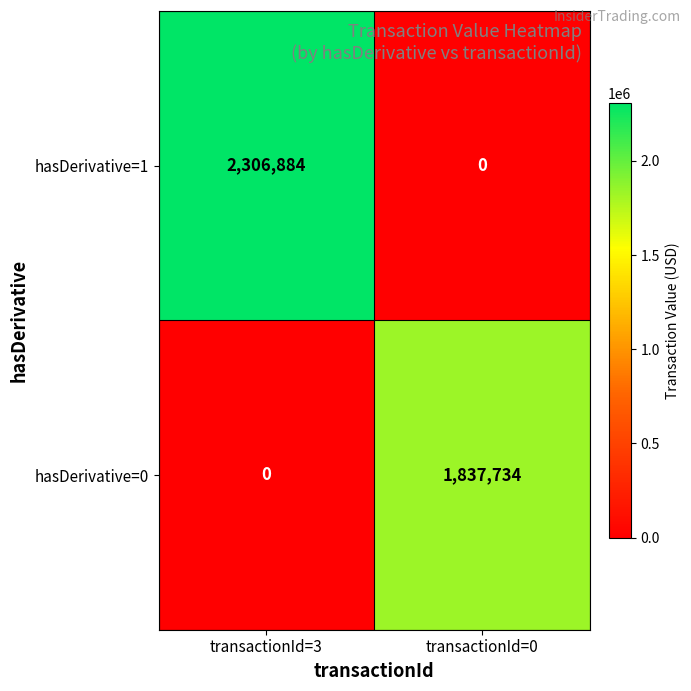

Is it true that hasDerivative=1 equals -1384581 at transactionId=0?

False